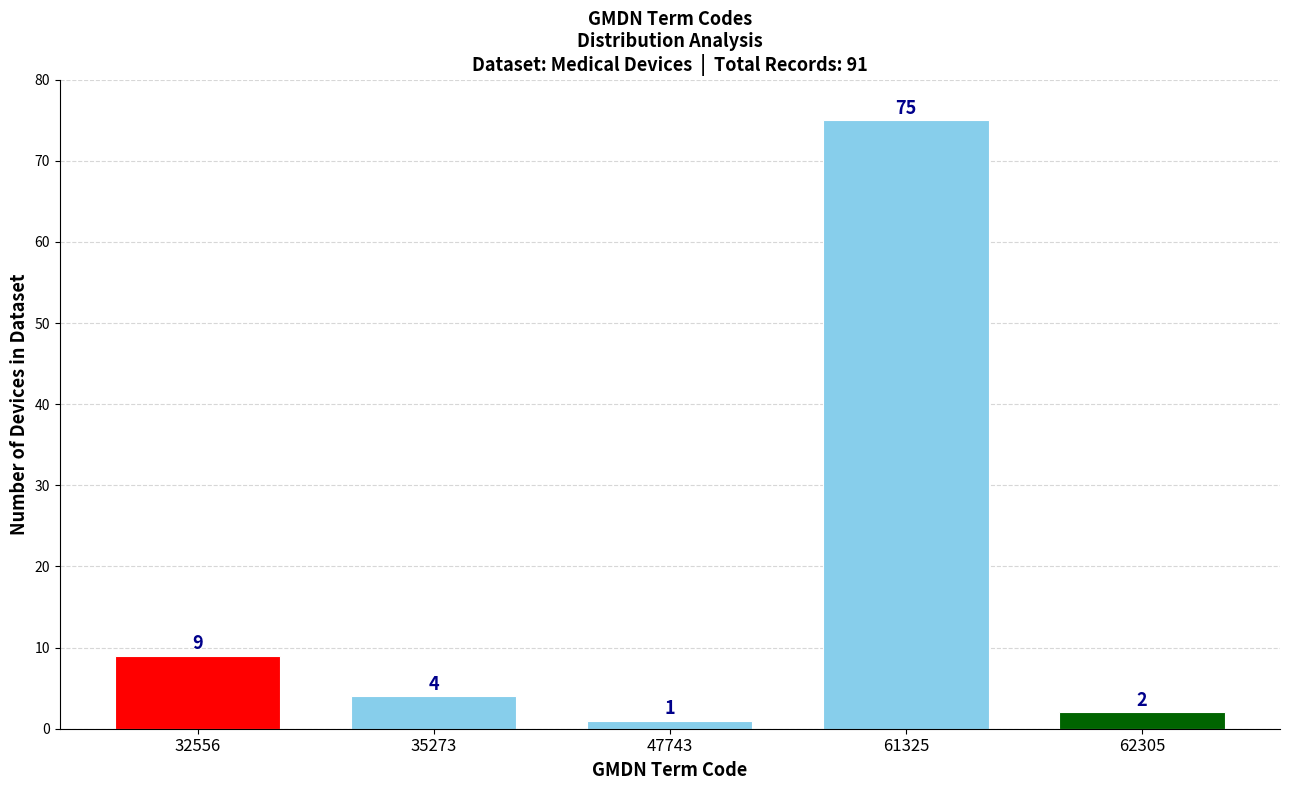

Reading right to left, extract all data points from this chart.

62305=2	61325=75	47743=1	35273=4	32556=9